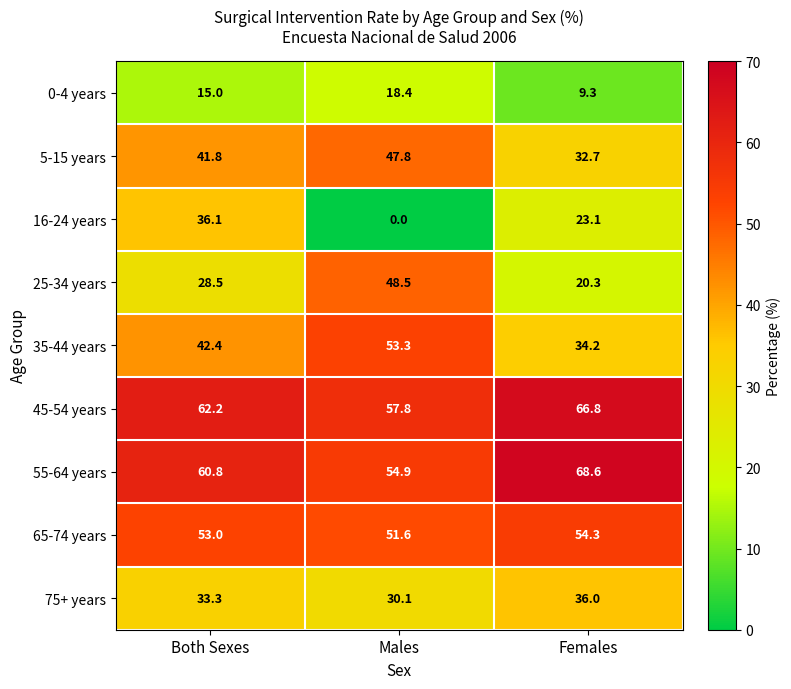

What is the maximum value shown in the chart?

68.6